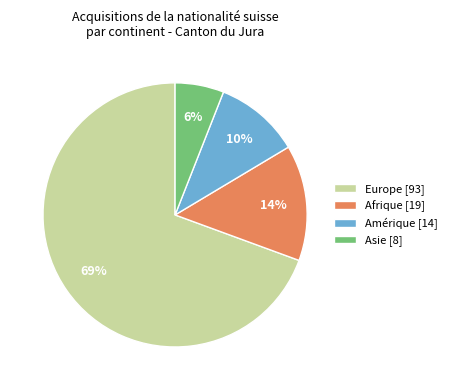

Which slice is the smallest?

Asie [8]